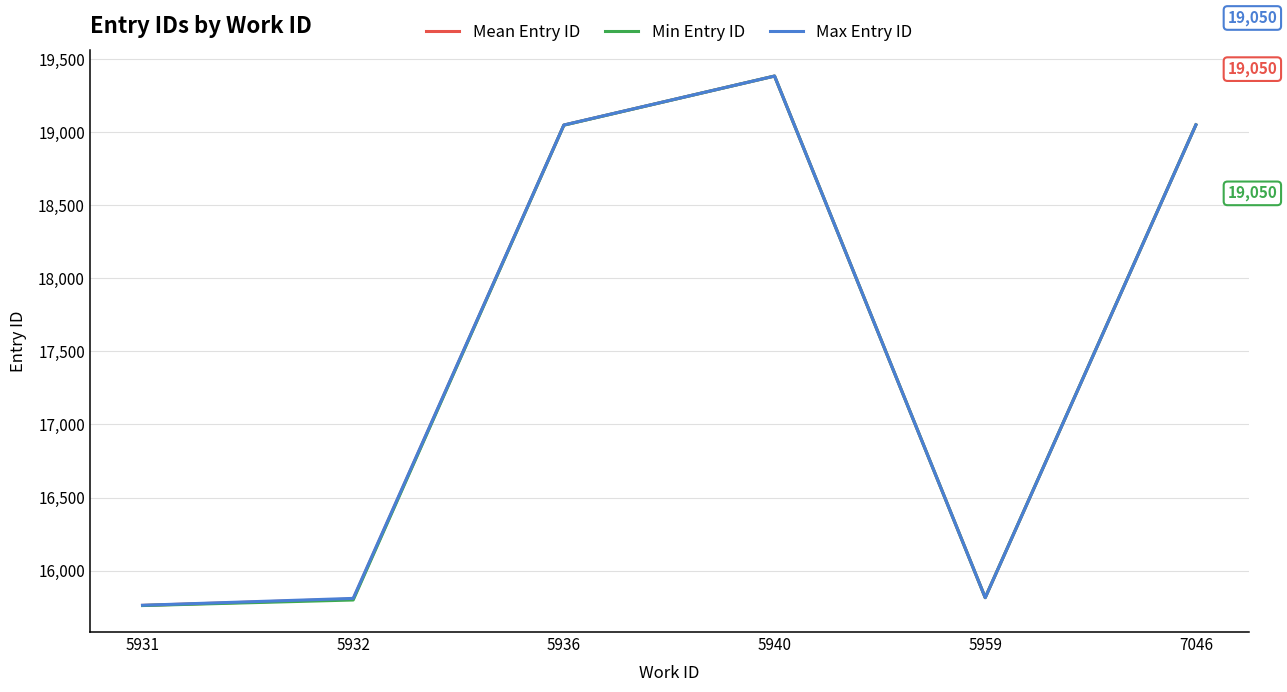

Which series changed the most between 5936 and 5940?

Min Entry ID